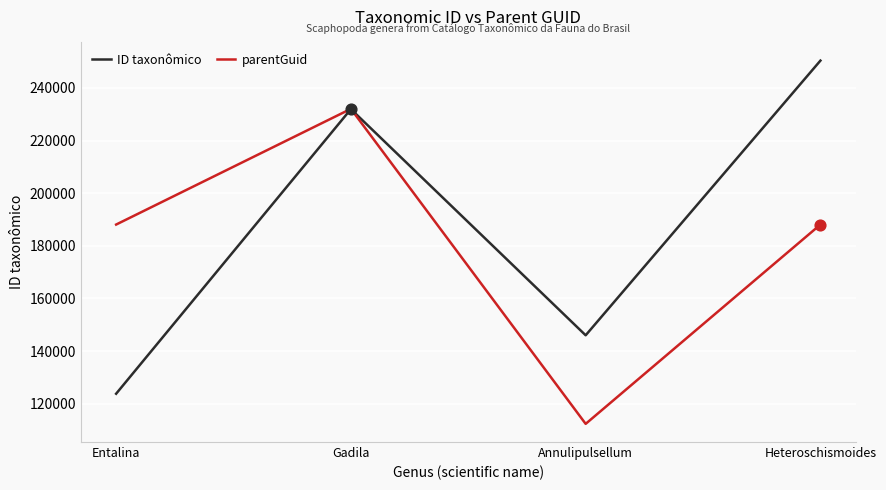

At how many categories does at least one series exceed 167659?

3